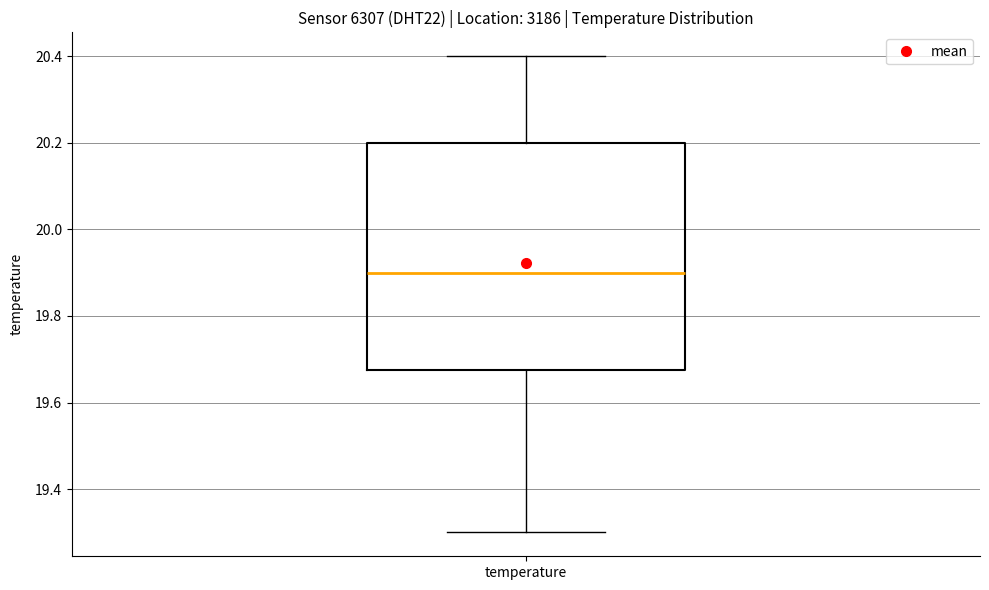

Transcribe this box plot: give where the median line is, the range the box spans, and where the two whiskers end, as read against the y-axis. The values are not printed on the chart, so give them approximately, as read against the axis.

median 19.90, box 19.68 to 20.20, whiskers 19.30 to 20.40